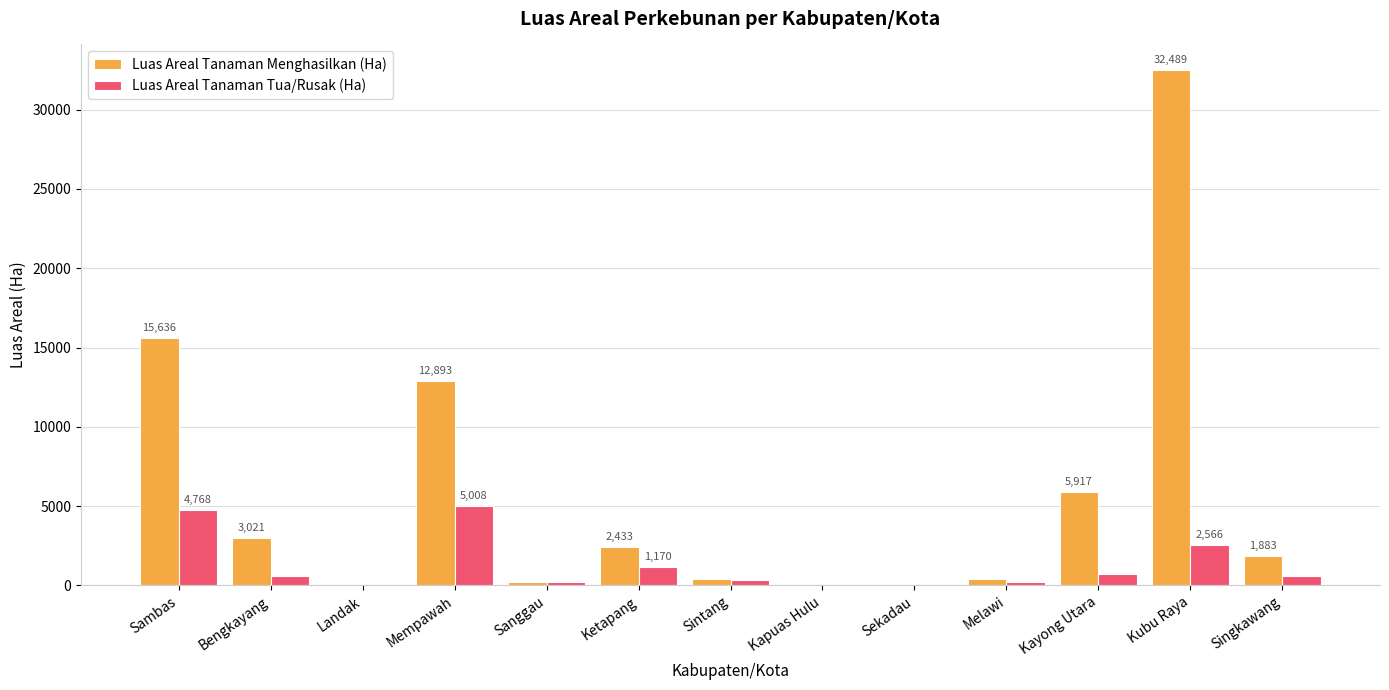

The Luas Areal Tanaman Tua/Rusak (Ha) series shows 576 at Singkawang. True or false?

True